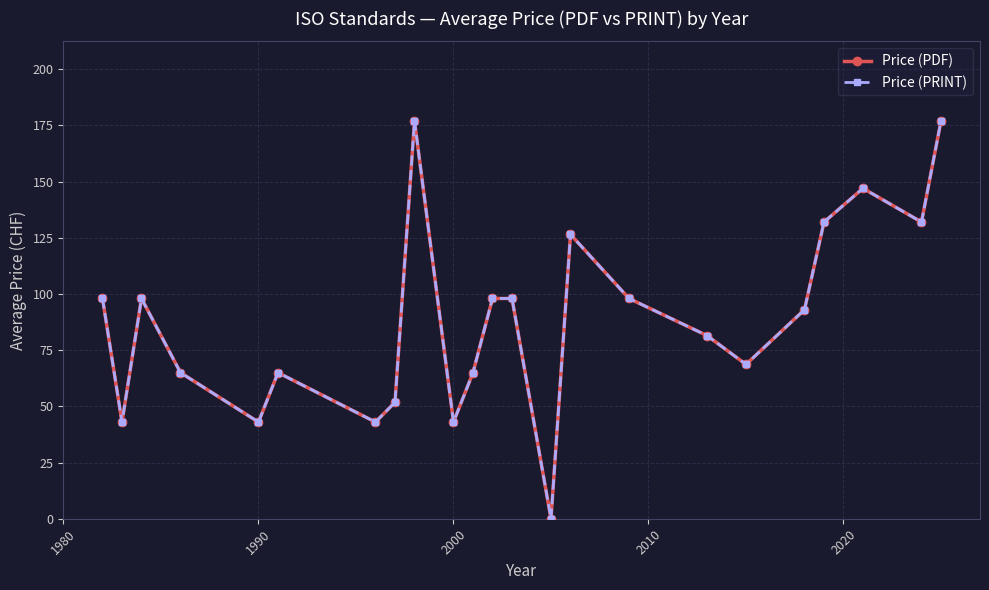

What is the sum of all Price (PDF) values?

2043.5